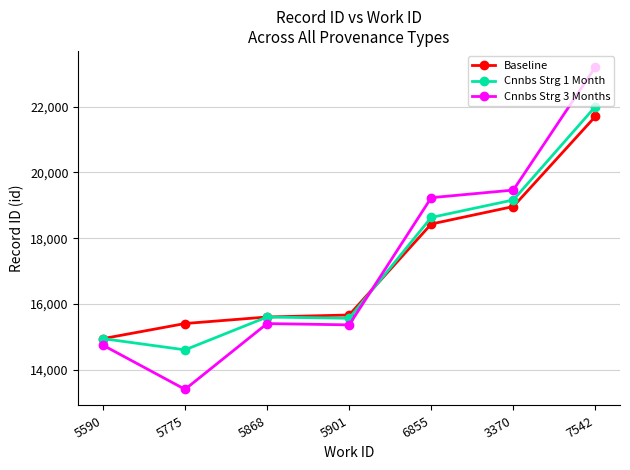

What is the label of the 3rd point from the left?

5868